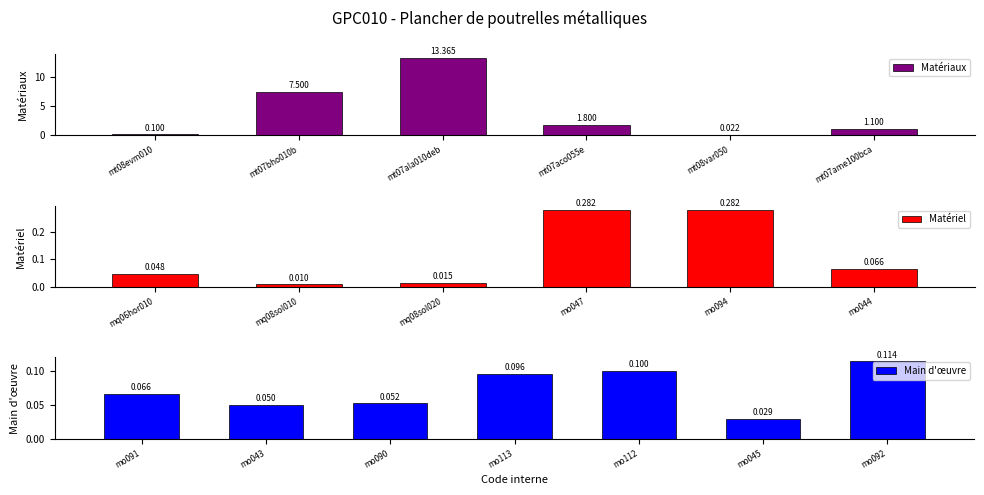

Reading left to right, what are all the values shown in this chart?

0.1	7.5	13.4	1.8	0.0	1.1	0.0	0.0	0.0	0.3	0.3	0.1	0.1	0.1	0.1	0.1	0.1	0.0	0.1